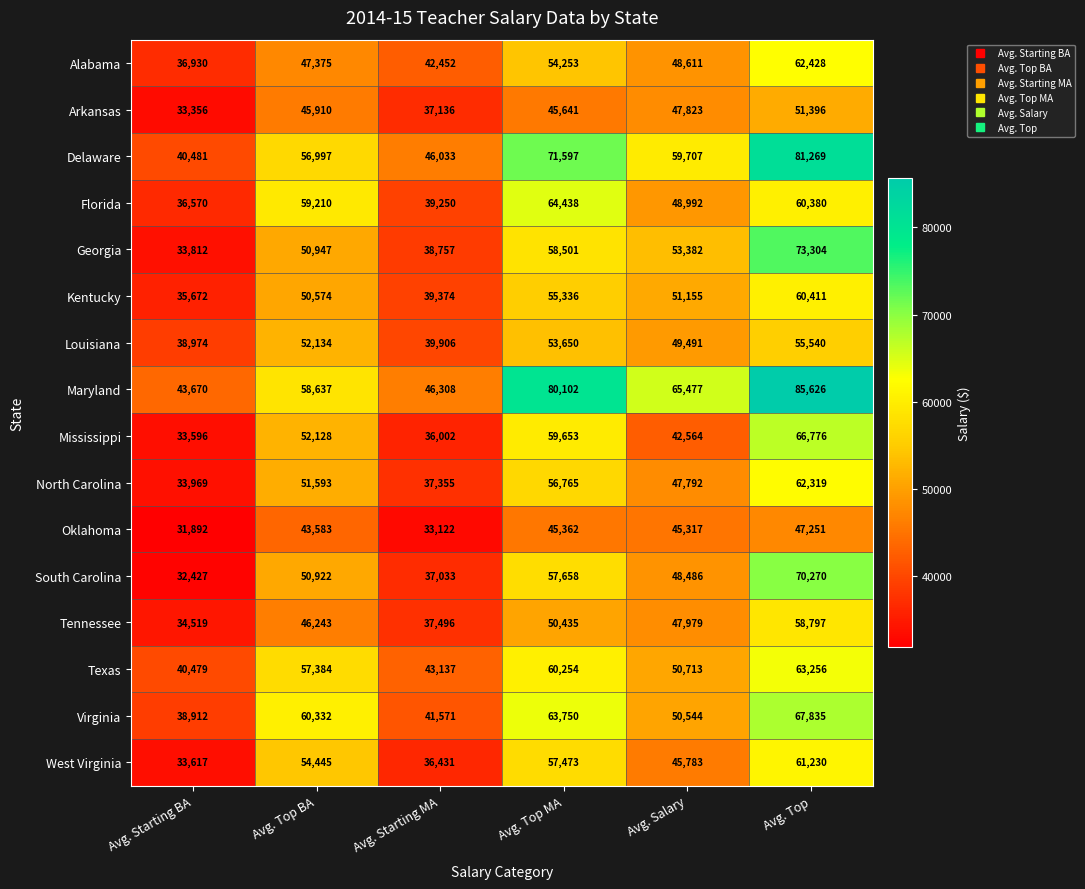

How many series are shown in this chart?

16